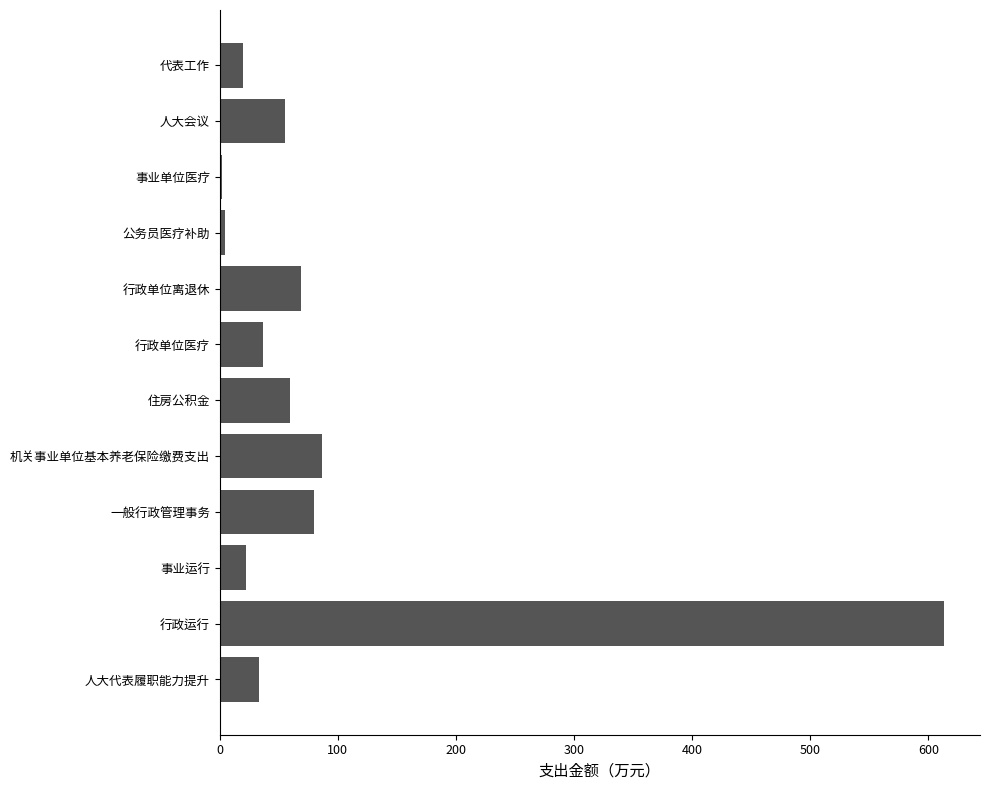

Which has a higher value, 人大代表履职能力提升 or 机关事业单位基本养老保险缴费支出?

机关事业单位基本养老保险缴费支出